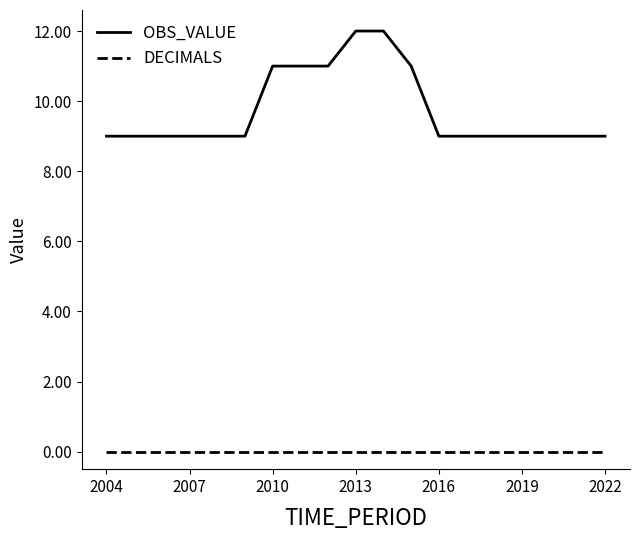

Which series has the widest spread of values?

OBS_VALUE